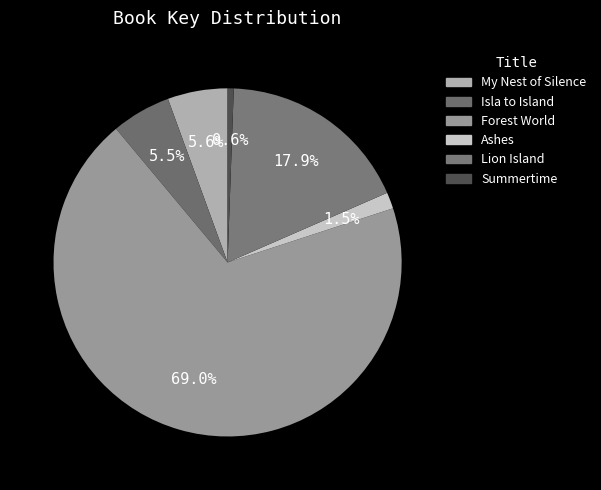

To the nearest percent, what percentage of the pie is Forest World?

69%